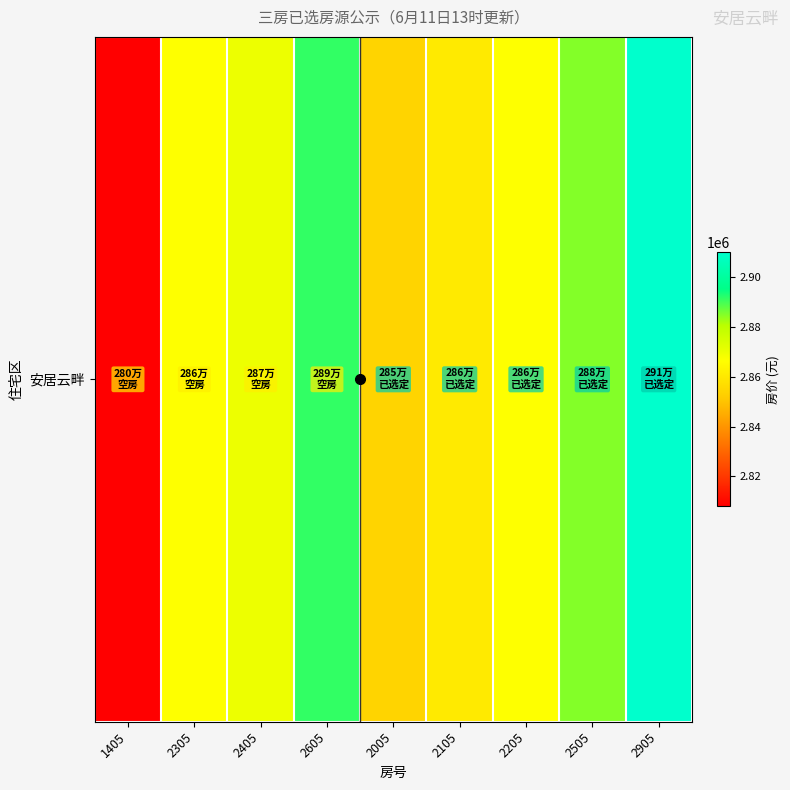

Reading left to right, transcribe all the data shown in this chart.

1405=2807986	2305=2866601	2405=2870153	2605=2891468	2005=2854167	2105=2860384	2205=2866601	2505=2885251	2905=2910118